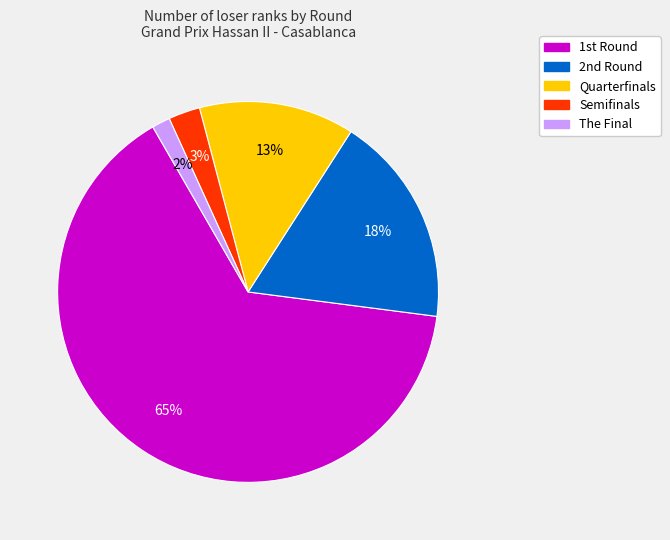

Which slice is the smallest?

The Final